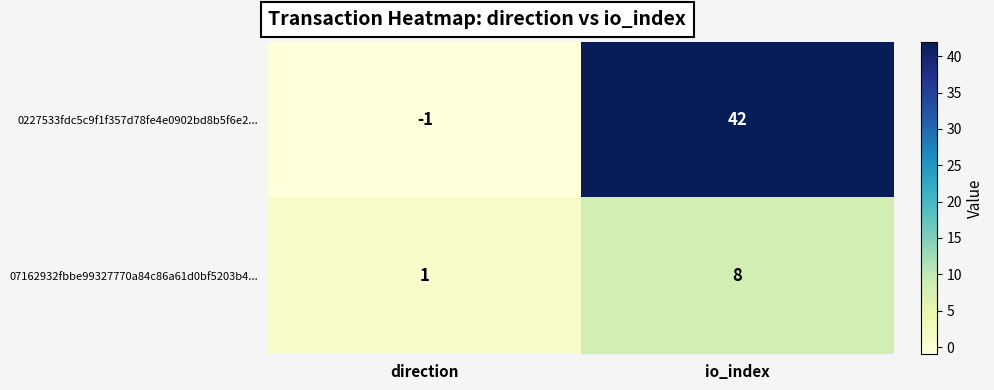

Reading right to left, list all the values displayed in this chart.

0227533fdc5c9f1f357d78fe4e0902bd8b5f6e2...: 42	-1
07162932fbbe99327770a84c86a61d0bf5203b4...: 8	1